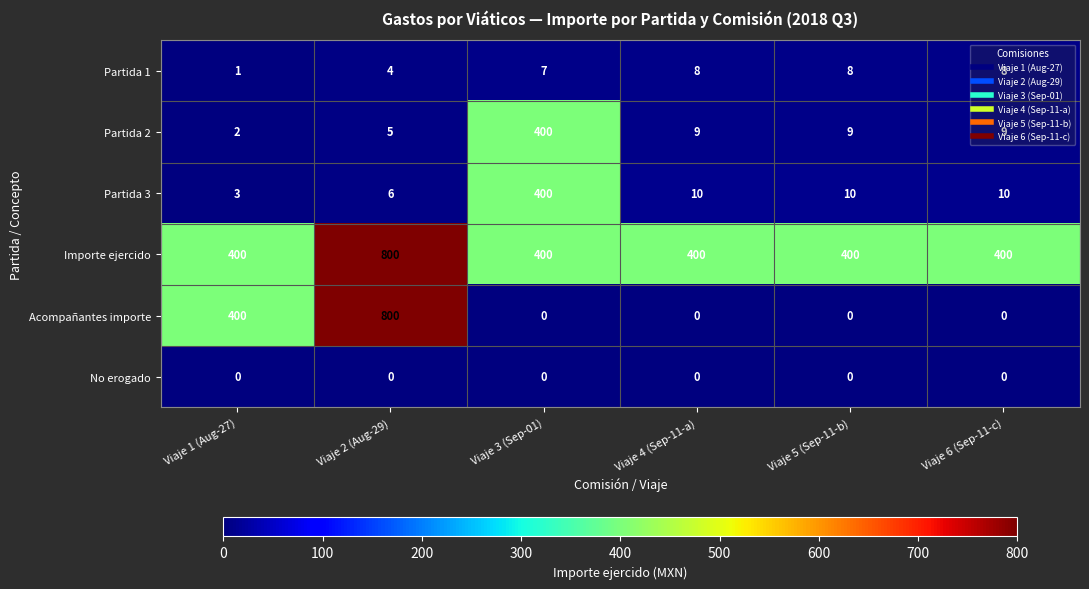

Where does the Partida 3 series first go above 10?

Viaje 3 (Sep-01)